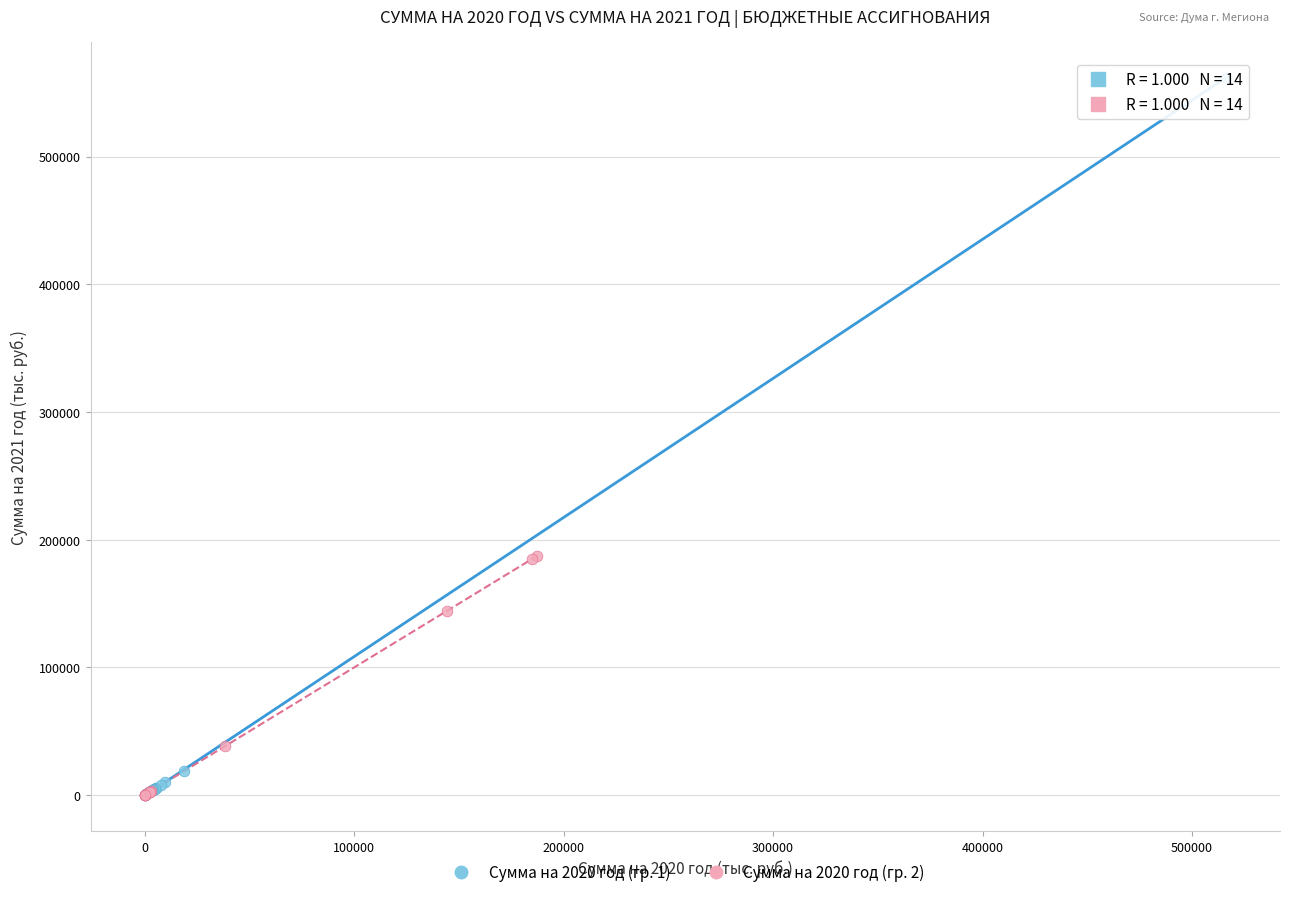

Which series reaches the maximum Y coordinate?

Сумма на 2020 год (гр. 1)